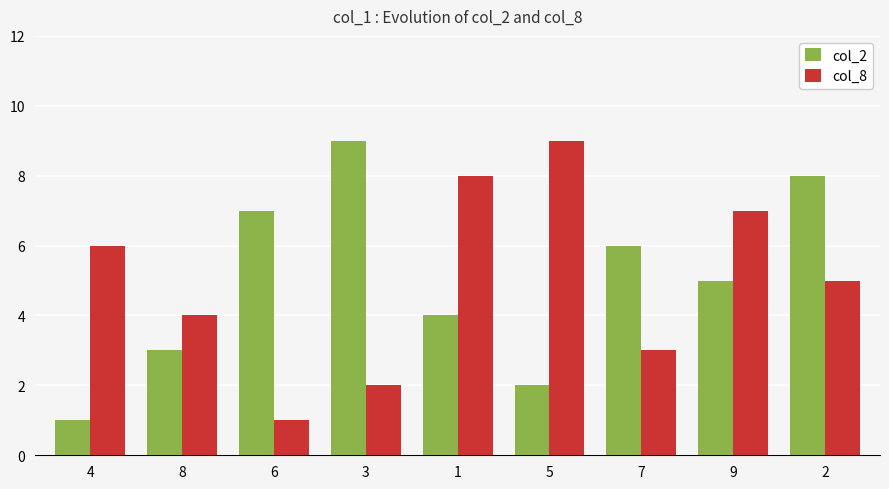

The value of col_2 at 8 is 3. True or false?

True